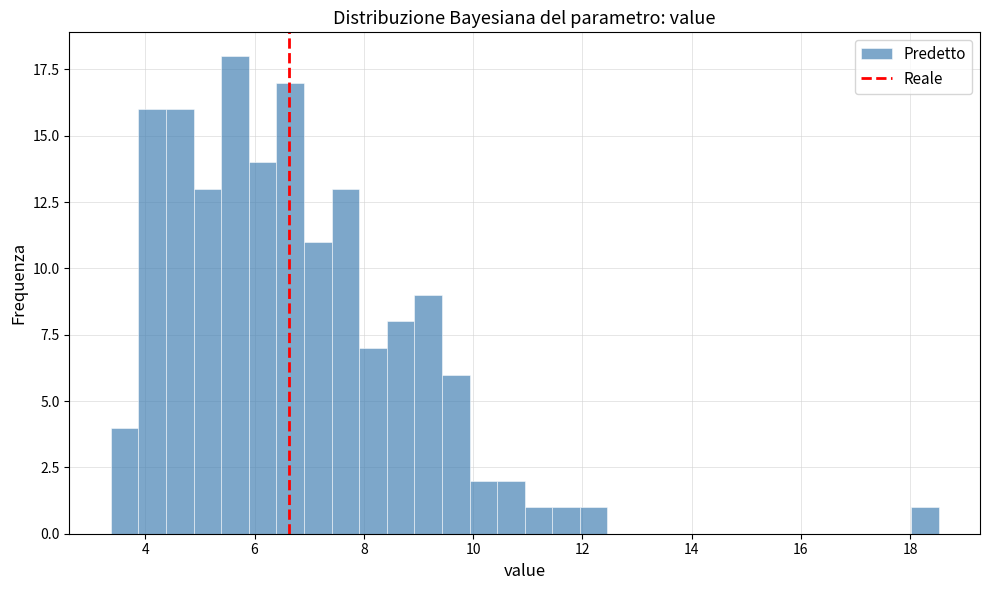

Around what value on the x-axis is the tallest bar? Give the approximate position of its centre, as read against the axis.

5.6